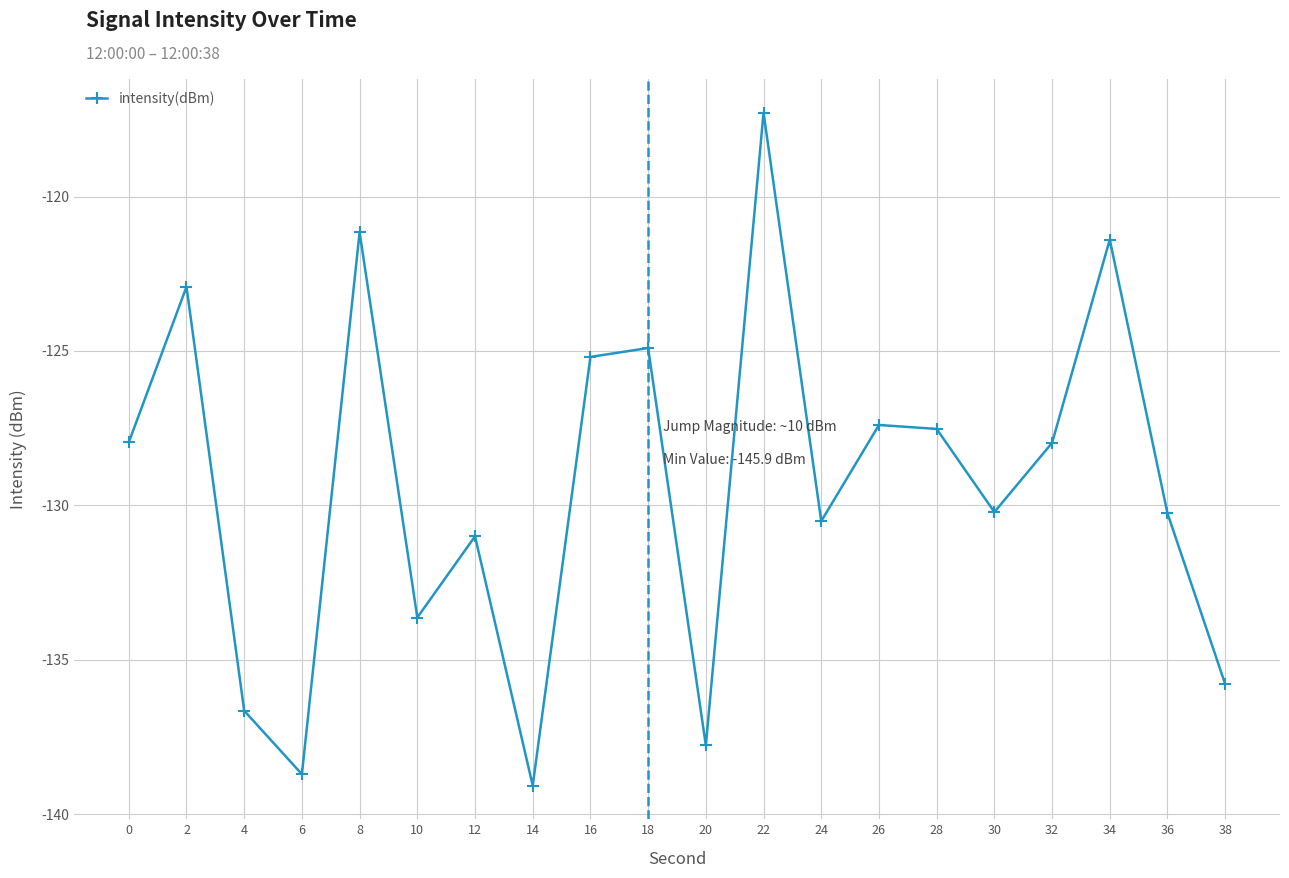

True or false: the data shows -138.7 at 6.

True